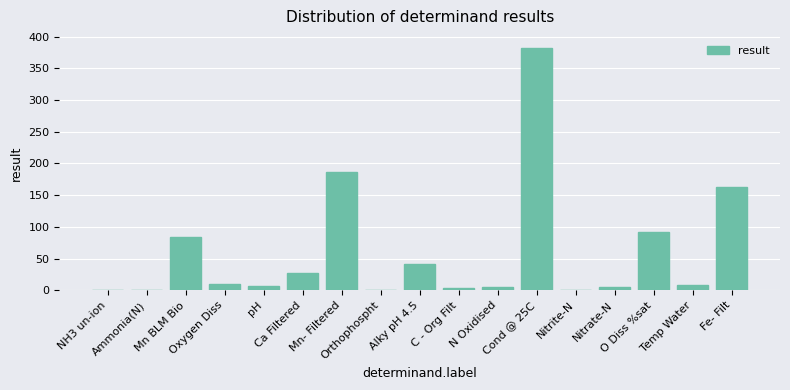

What is the sum of all values?

1017.8